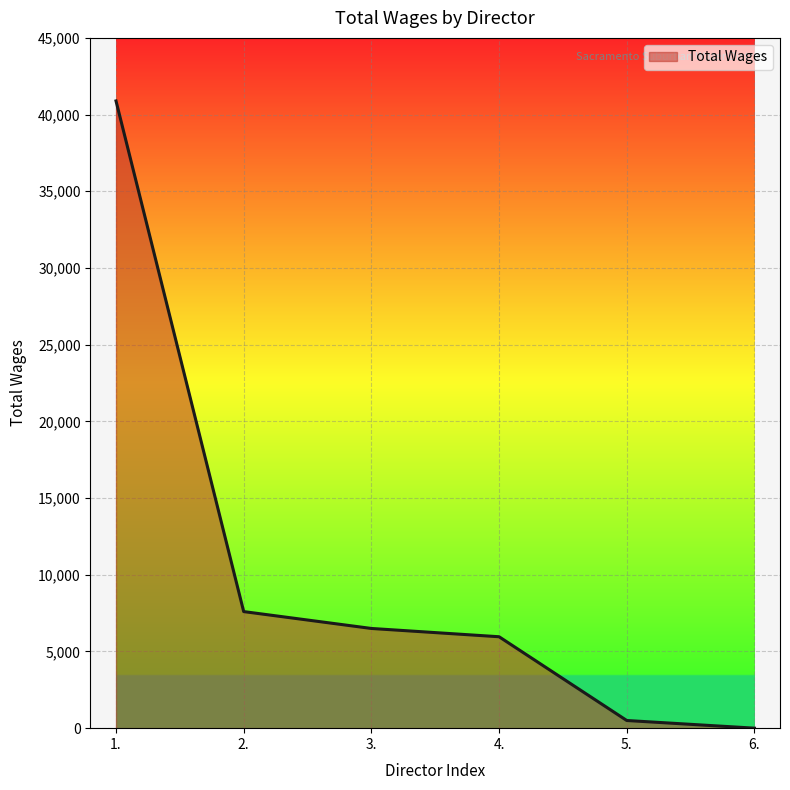

How many values are below 6500?

3